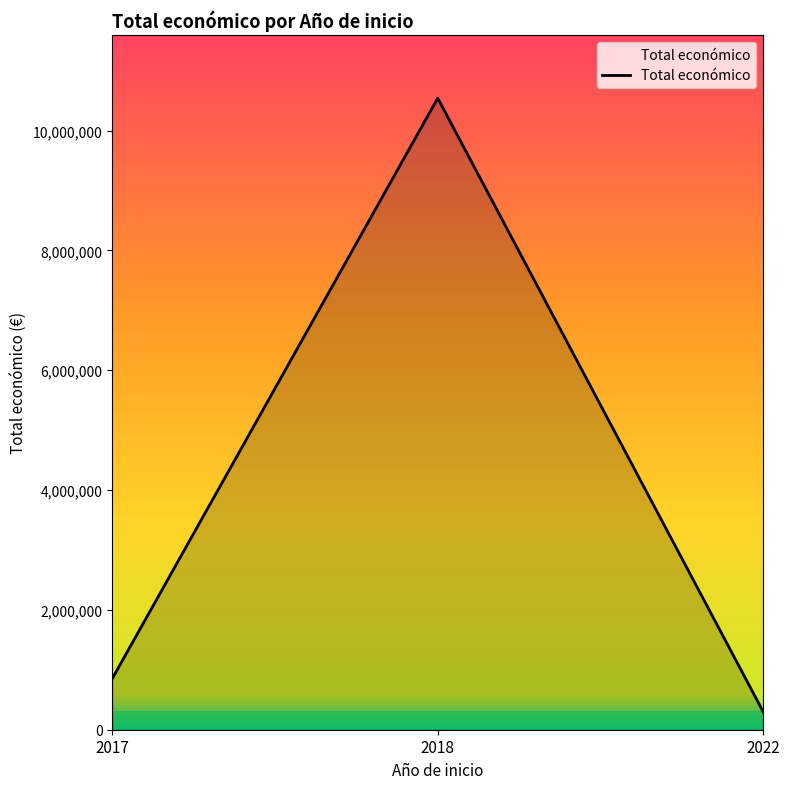

What value does the data have at 2018?

10540003